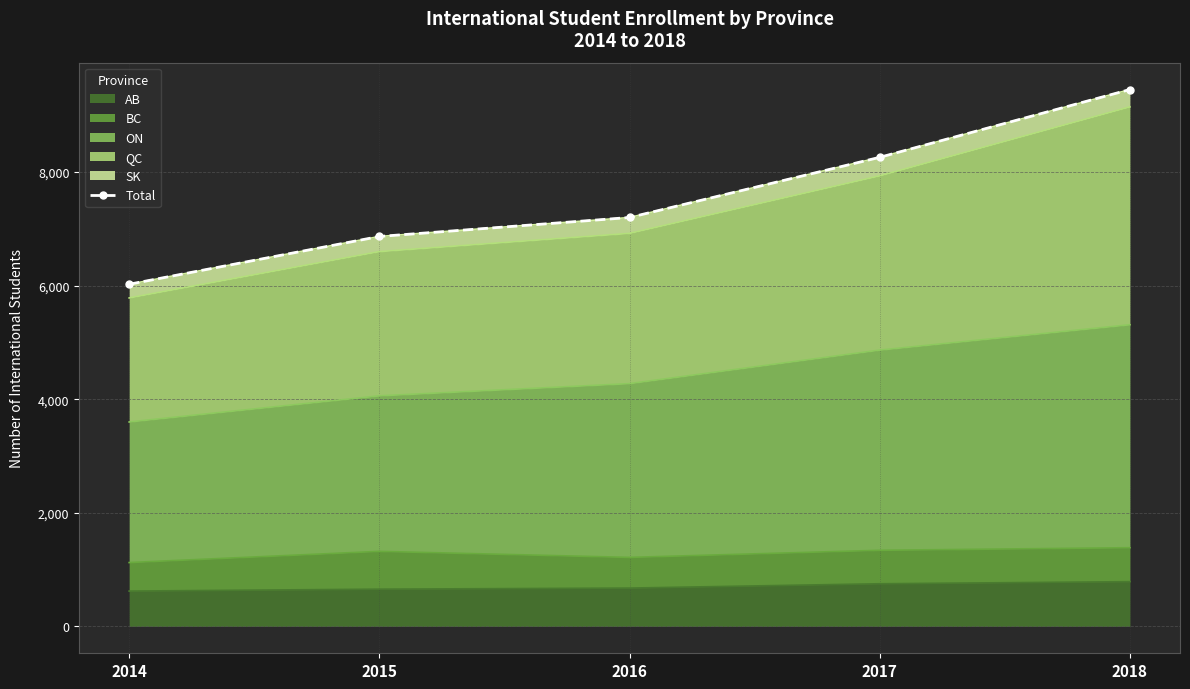

Where does the data first go above 7197?

2017